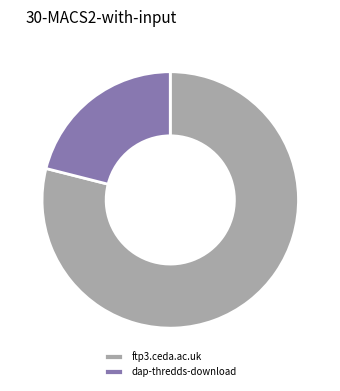

Which slice is the smallest?

dap-thredds-download